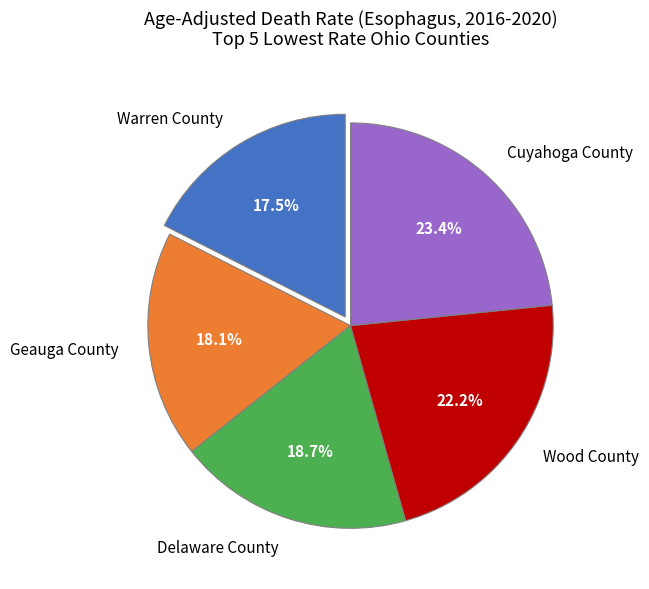

To the nearest percent, what is the average slice percentage?

20%